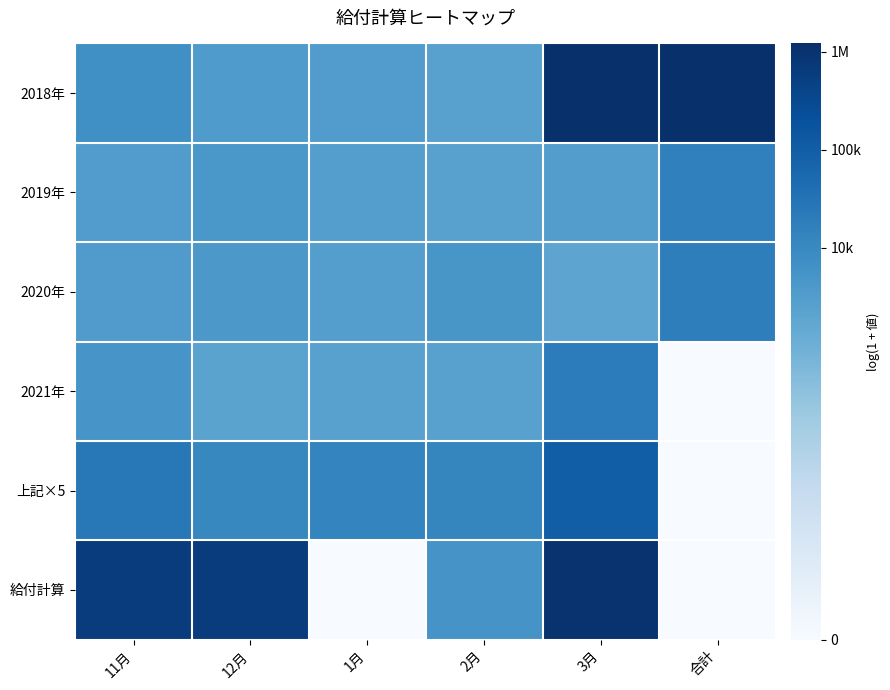

Which series has the largest range (max minus min)?

給付計算